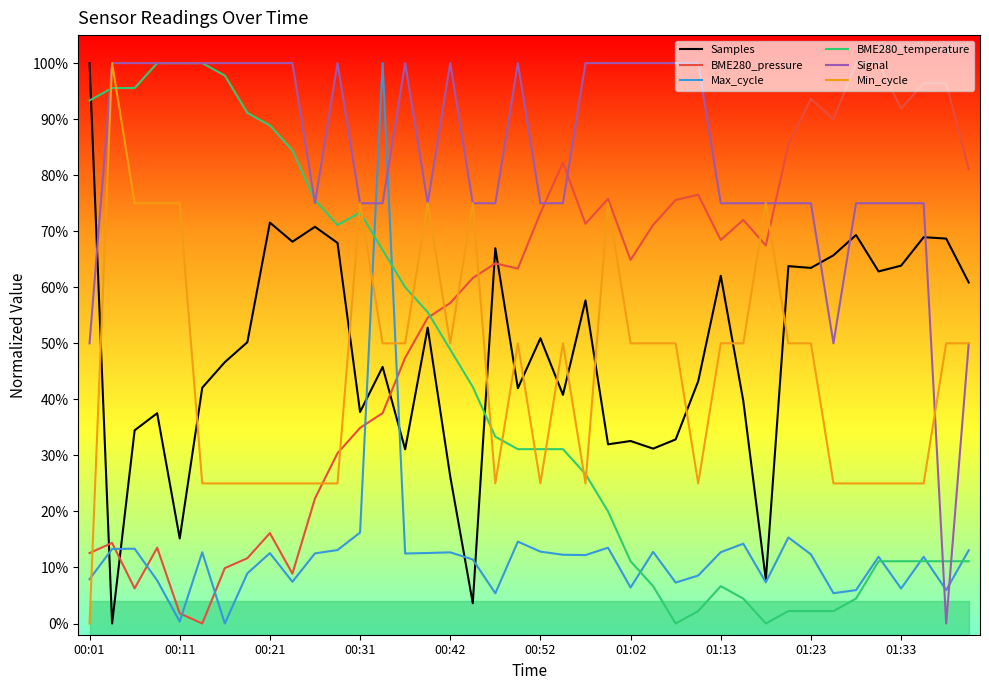

What are all the series names shown in the legend?

Samples, BME280_pressure, Max_cycle, BME280_temperature, Signal, Min_cycle